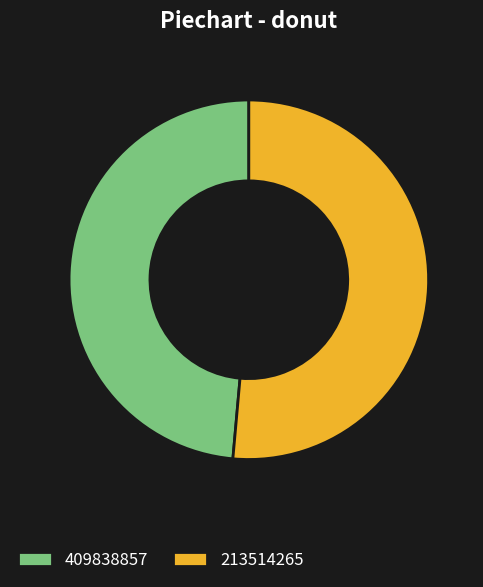

Does 213514265 account for over 50% of the chart?

Yes